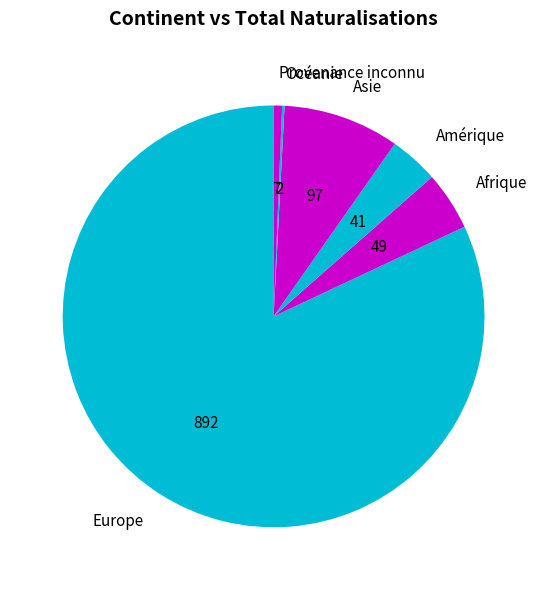

Count the number of slices in the pie.

6